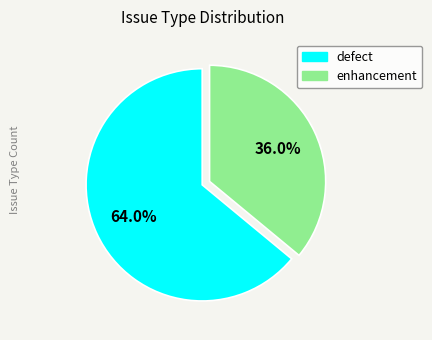

To the nearest percent, what is the difference between the enhancement and defect slice percentages?

28%